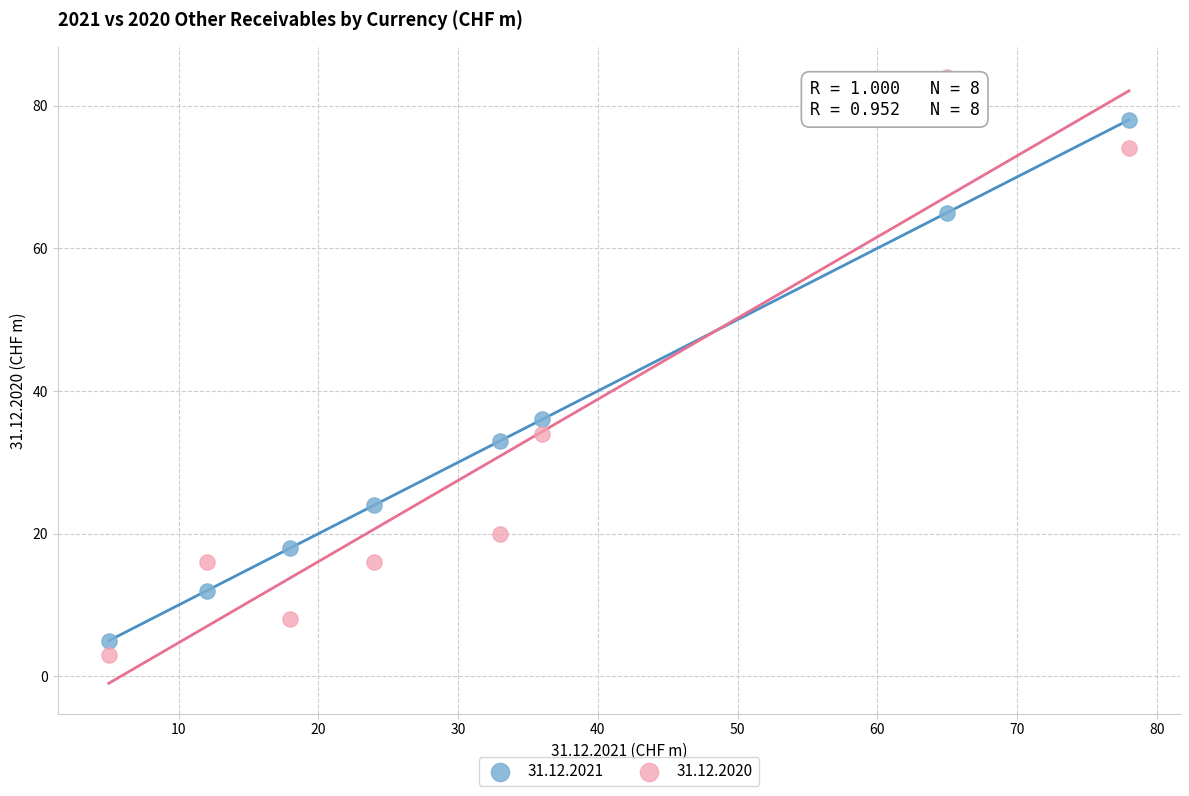

Across all data points, what is the range of X values (max minus min)?

73